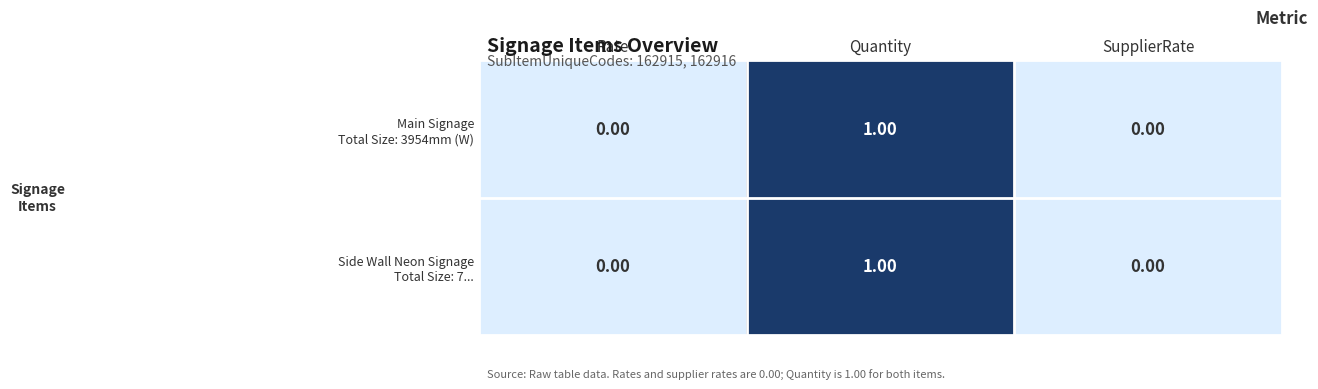

At which category does the chart reach its peak across all series?

Quantity